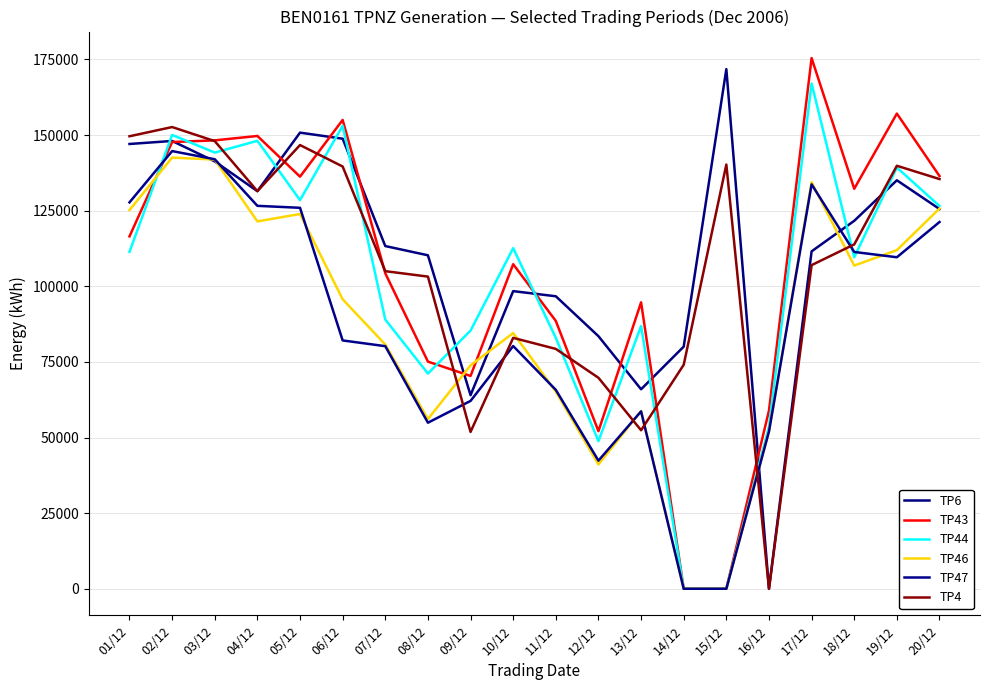

The value of TP47 at 08/12 is 54900. True or false?

True